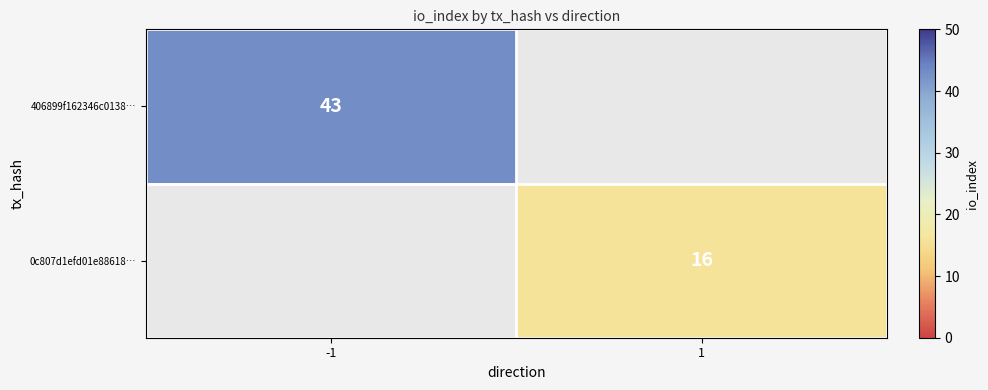

Is it true that 0c807d1efd01e88618… equals 16 at 1?

True